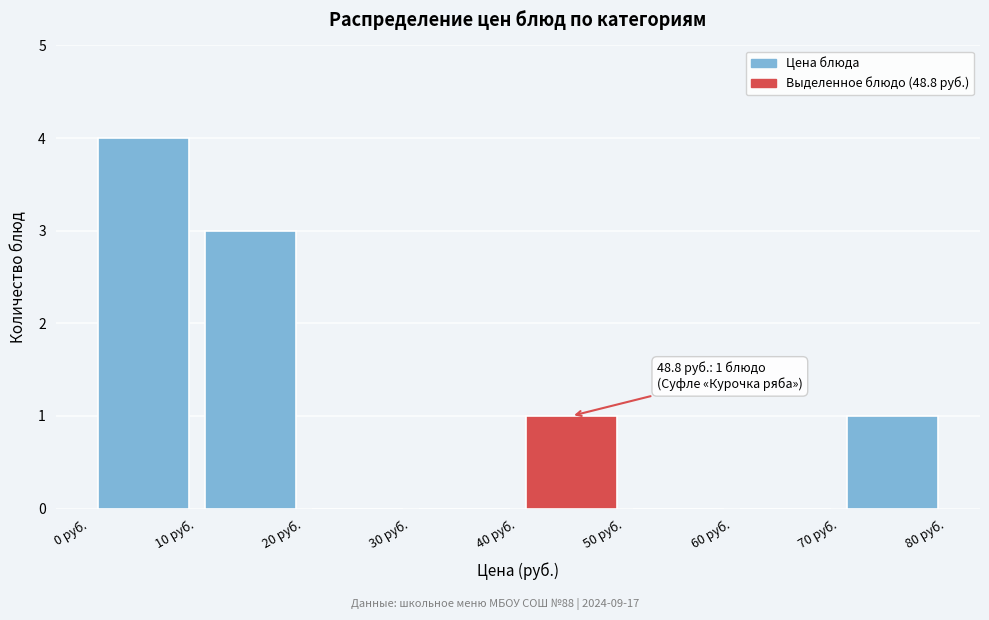

Over which range of the x-axis is the bar tallest?

0 to 10